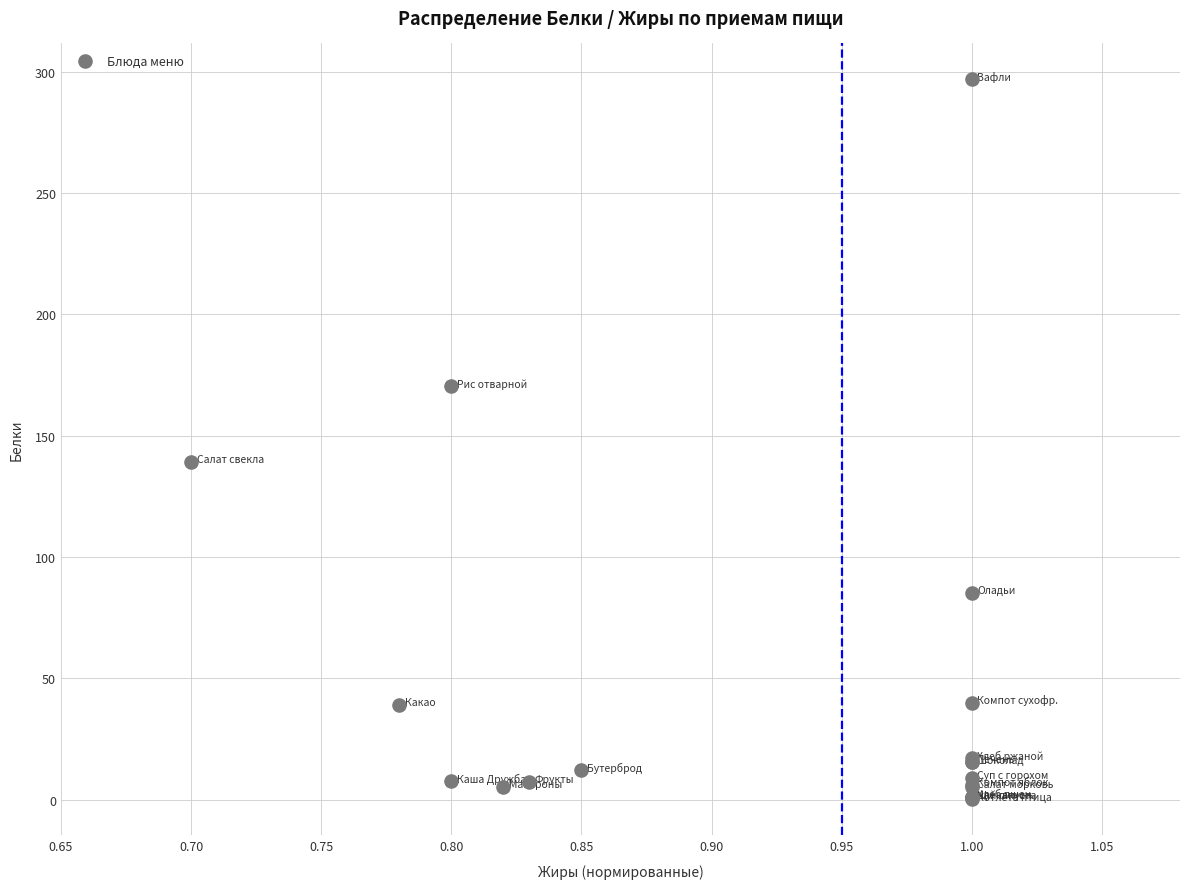

What Y value in the scatter plot is closest to 148?

139.2